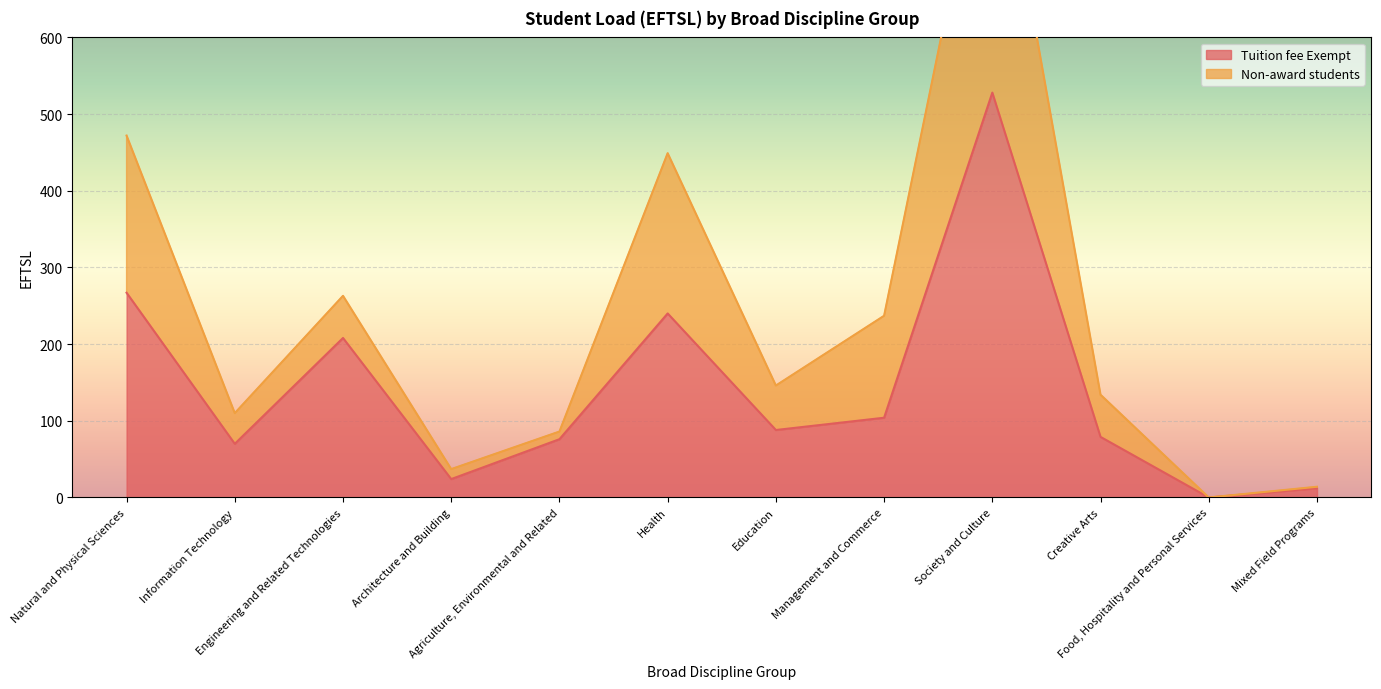

Reading right to left, list all the values displayed in this chart.

Tuition fee Exempt: 12	0	79	528	104	88	240	76	24	208	70	267
Non-award students: 14	0	134	926	237	146	449	86	37	263	110	472